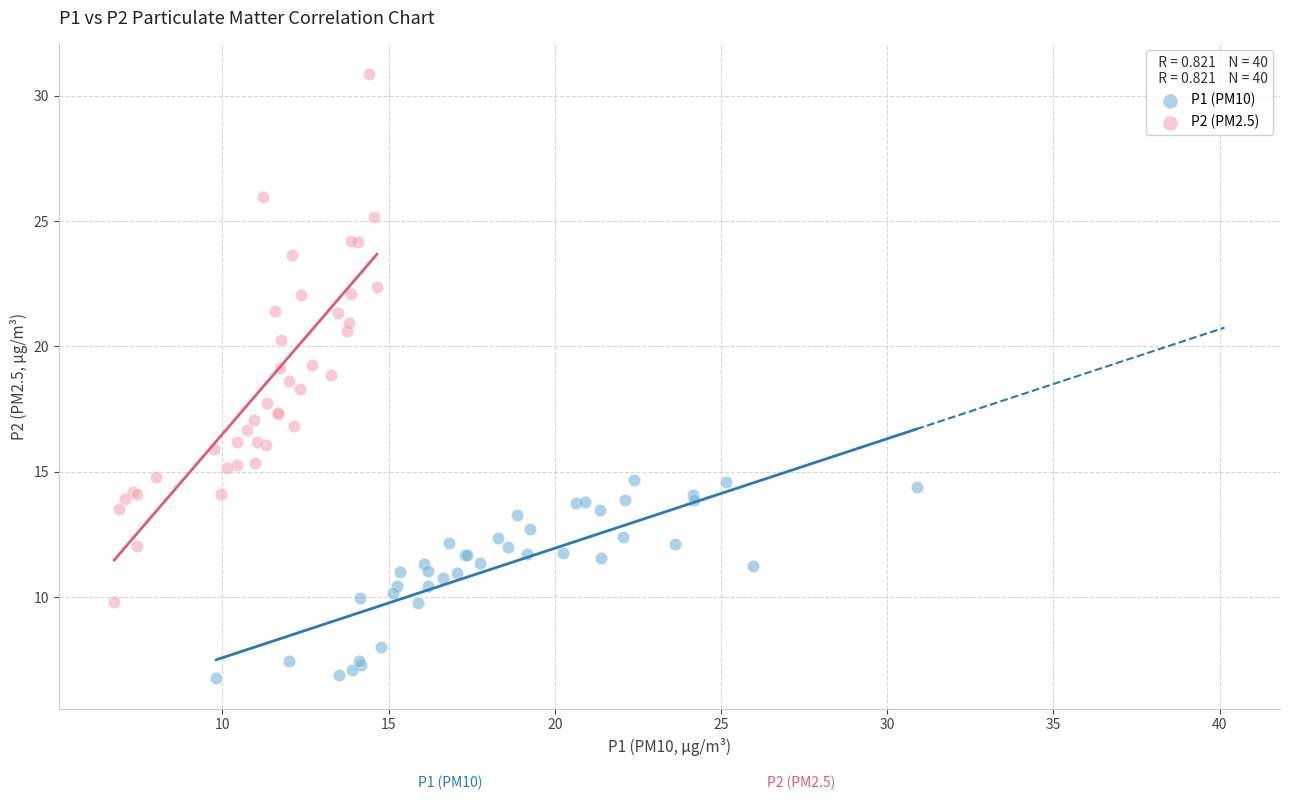

Which series contains the highest Y value?

P2 (PM2.5)